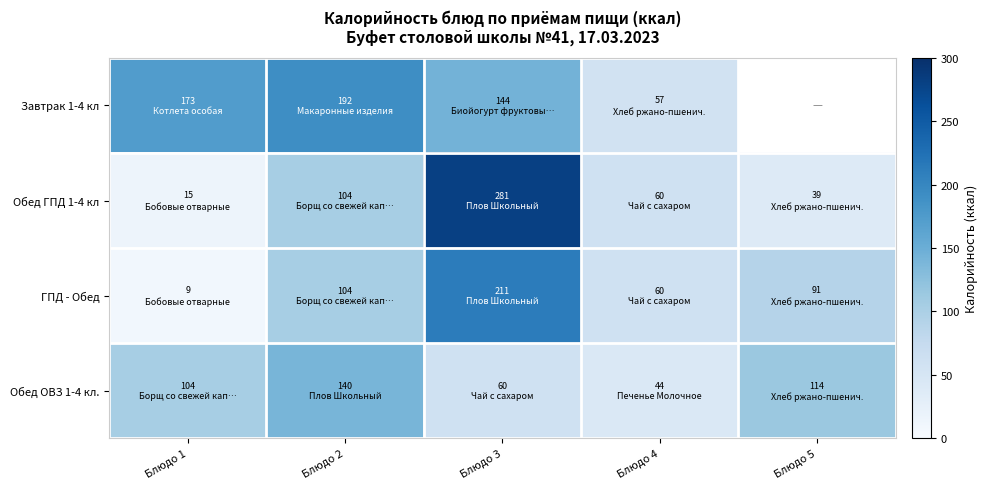

At how many categories does at least one series exceed 270?

1